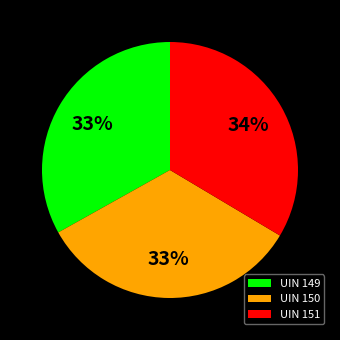

What percentage is the UIN 151 slice, to the nearest percent?

34%